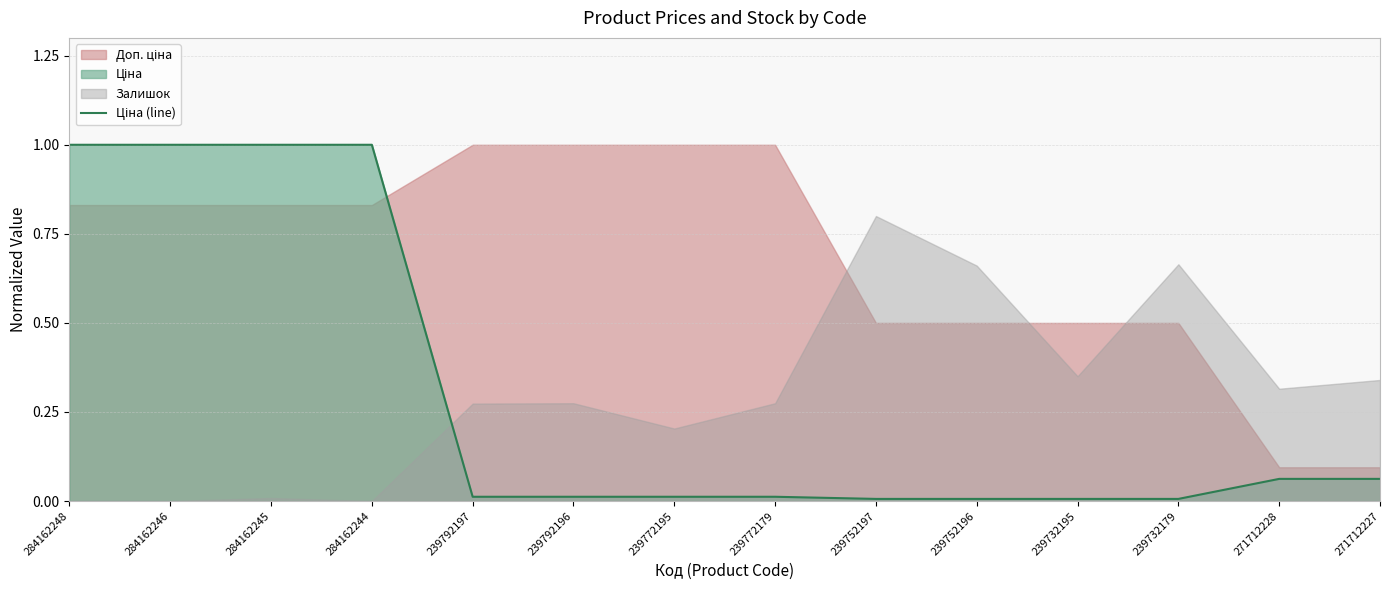

How many categories are shown in the chart?

14